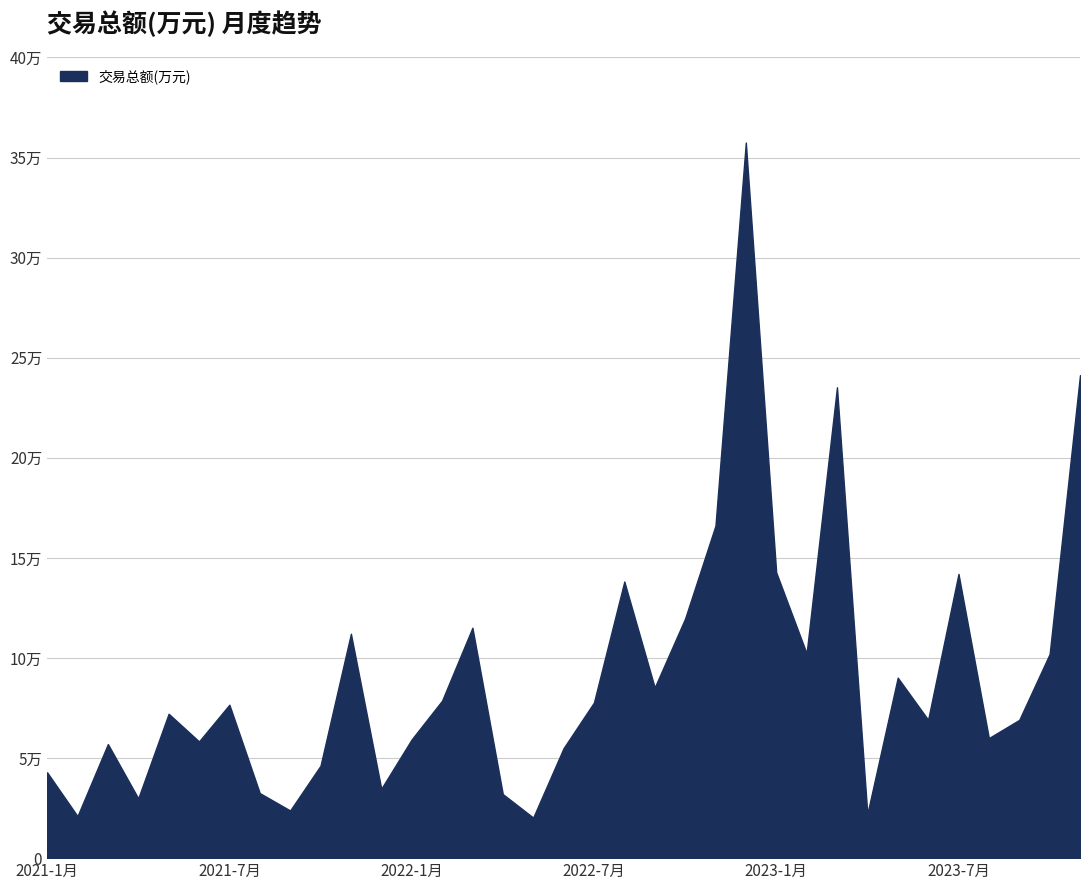

What is the label of the 24th point from the left?

2022-12月